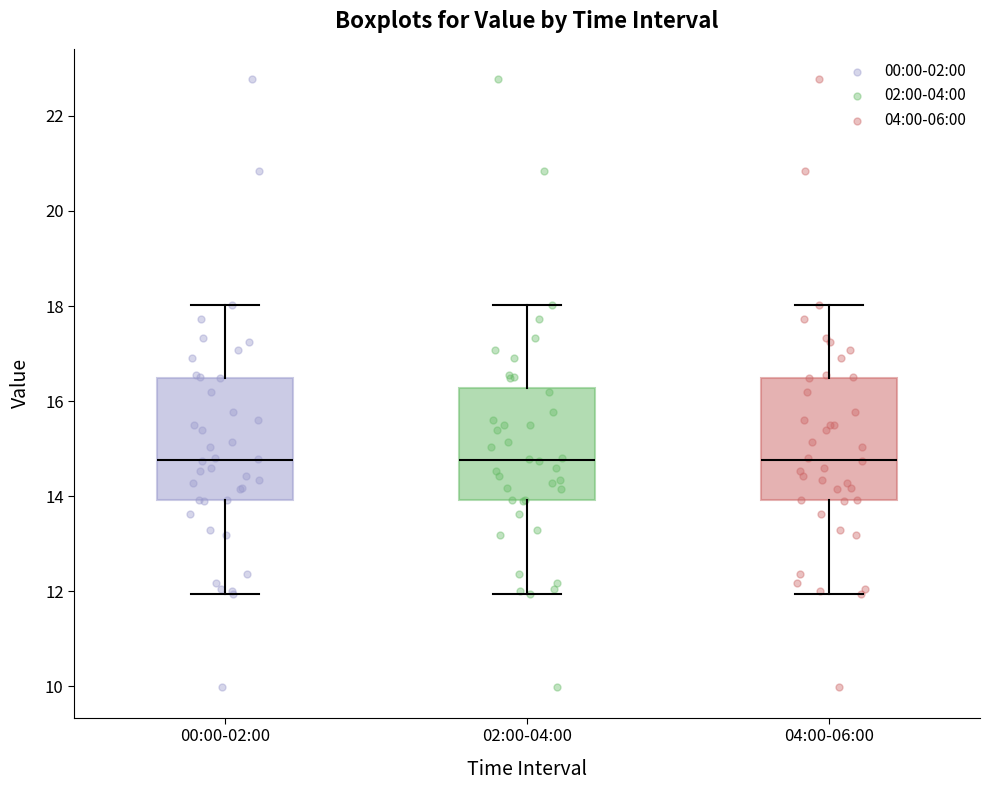

Reading left to right, read every box against the y-axis: the position of its median line, the range the box covers, and the ends of its whiskers. The values are not printed on the chart, so give them approximately, as read against the axis.

00:00-02:00: median 14.8, box 14.0 to 16.4, whiskers 12.0 to 18.0
02:00-04:00: median 14.8, box 14.0 to 16.2, whiskers 12.0 to 18.0
04:00-06:00: median 14.8, box 14.0 to 16.4, whiskers 12.0 to 18.0